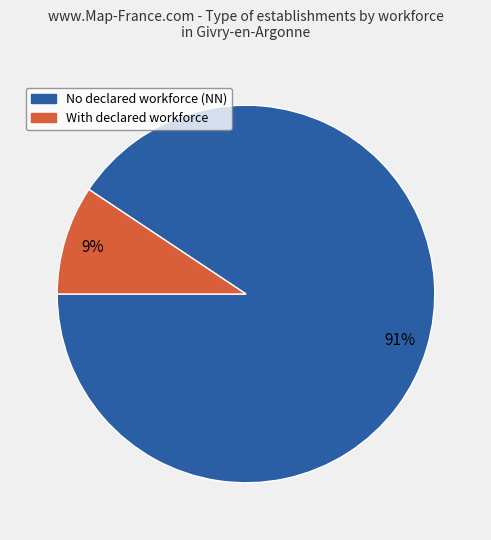

Which category has the biggest portion of the pie?

No declared workforce (NN)